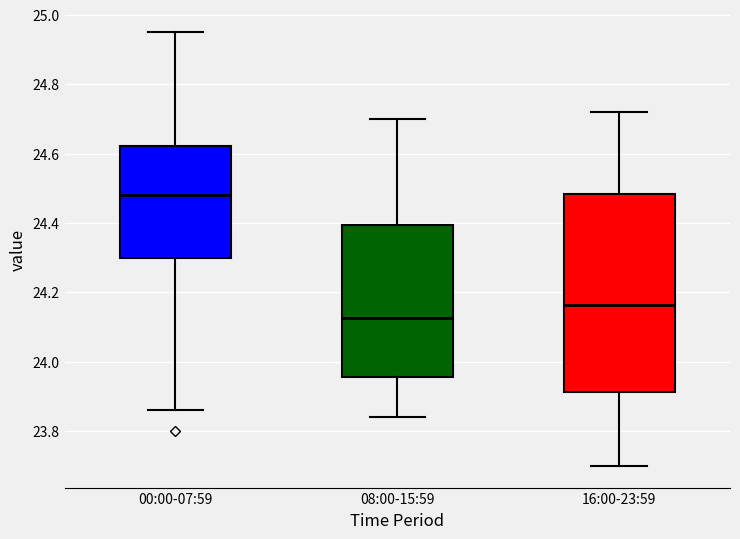

Reading left to right, transcribe this box plot: for each box, give where its median line is, the range the box spans, and where its two whiskers end, as read against the y-axis. The values are not printed on the chart, so give them approximately, as read against the axis.

00:00-07:59: median 24.48, box 24.30 to 24.62, whiskers 23.86 to 24.96
08:00-15:59: median 24.12, box 23.96 to 24.40, whiskers 23.84 to 24.70
16:00-23:59: median 24.16, box 23.92 to 24.48, whiskers 23.70 to 24.72